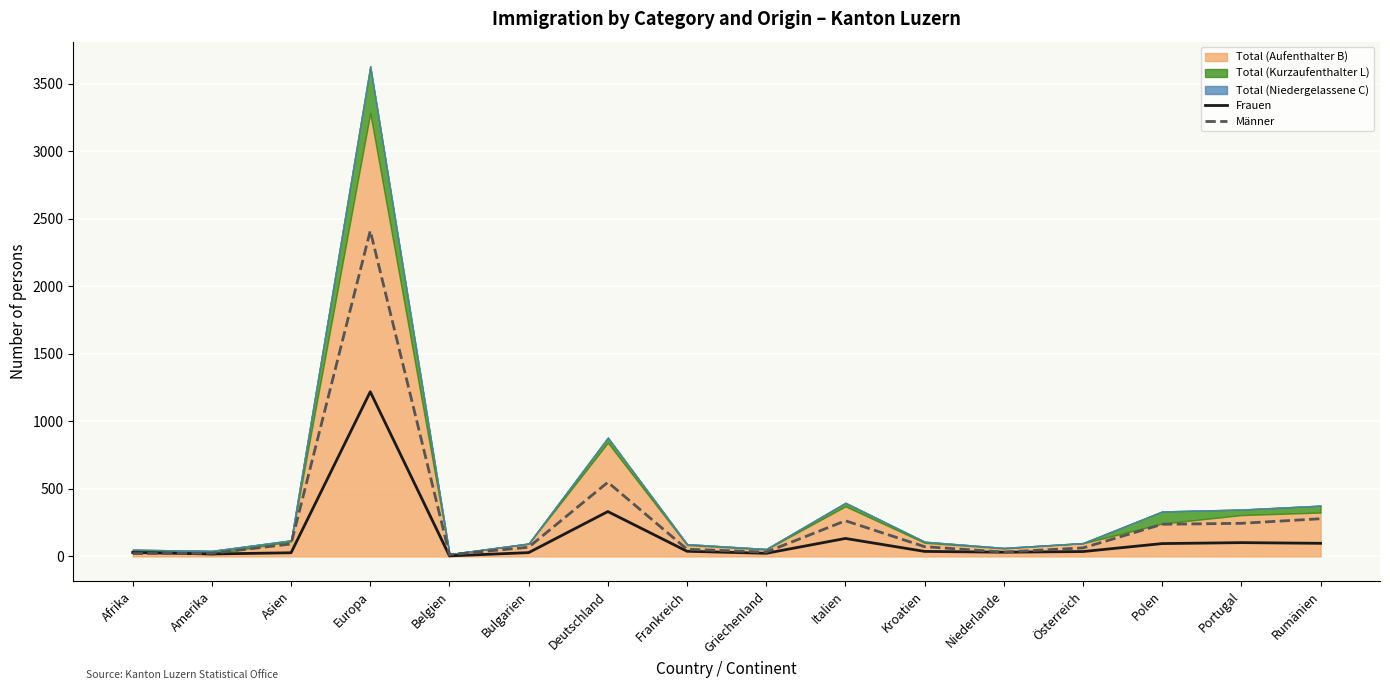

Which series changed the most between Bulgarien and Frankreich?

Männer